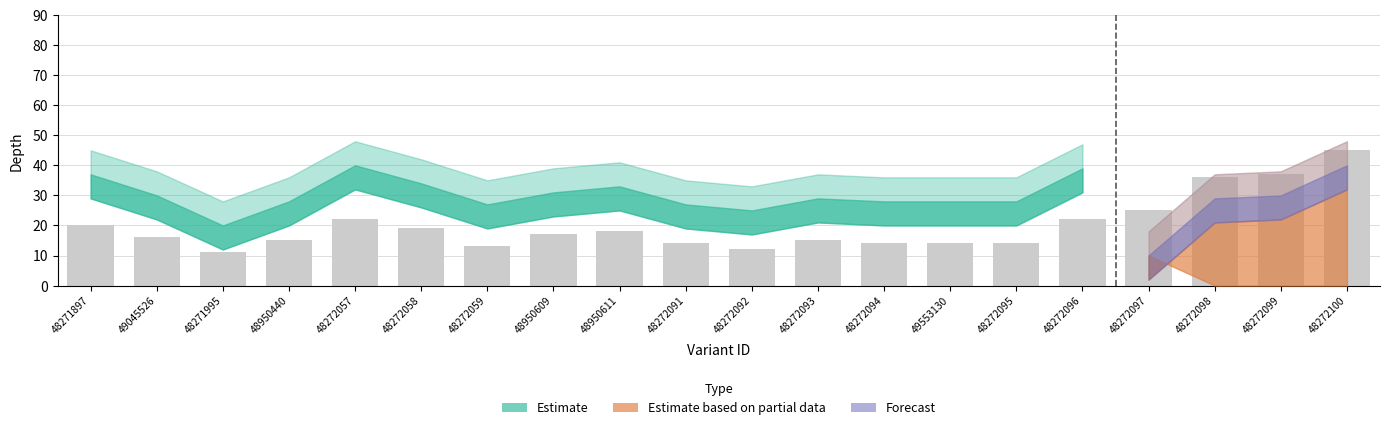

Reading left to right, what are all the values shown in this chart?

20	16	11	15	22	19	13	17	18	14	12	15	14	14	14	22	25	36	37	45